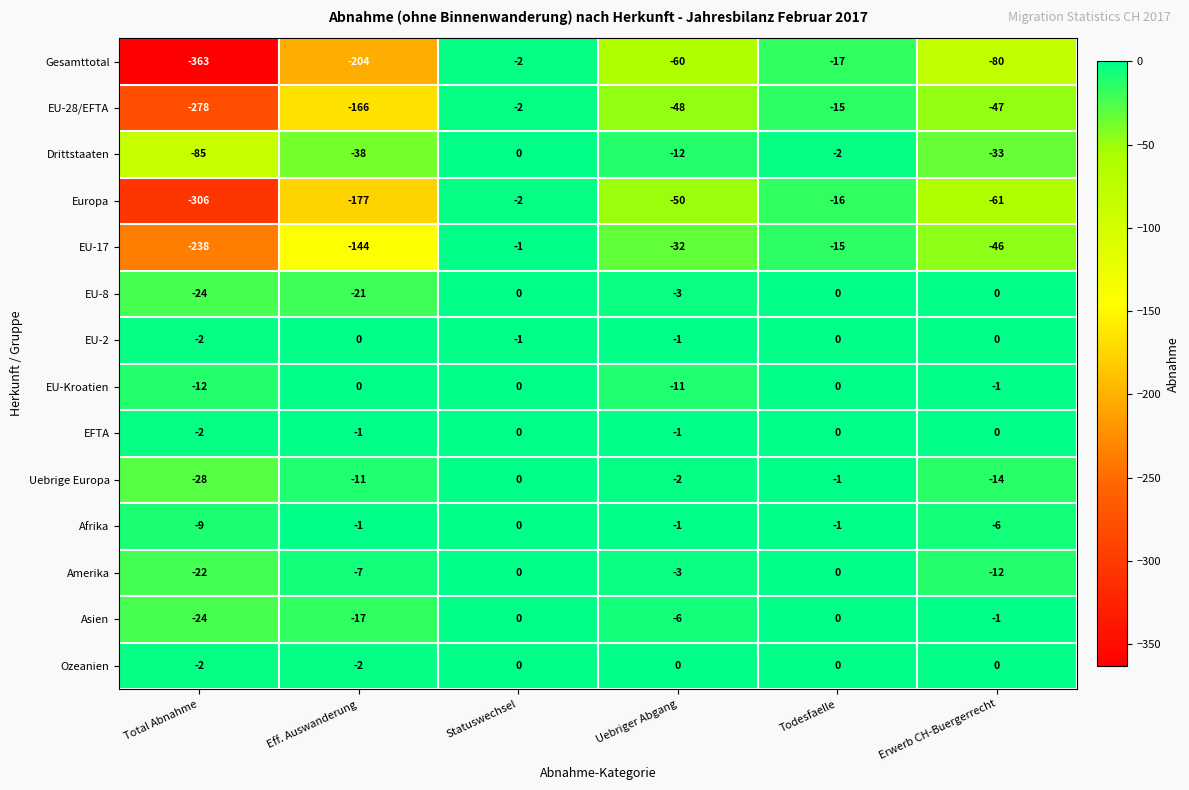

Which label corresponds to the smallest value in the chart?

Total Abnahme